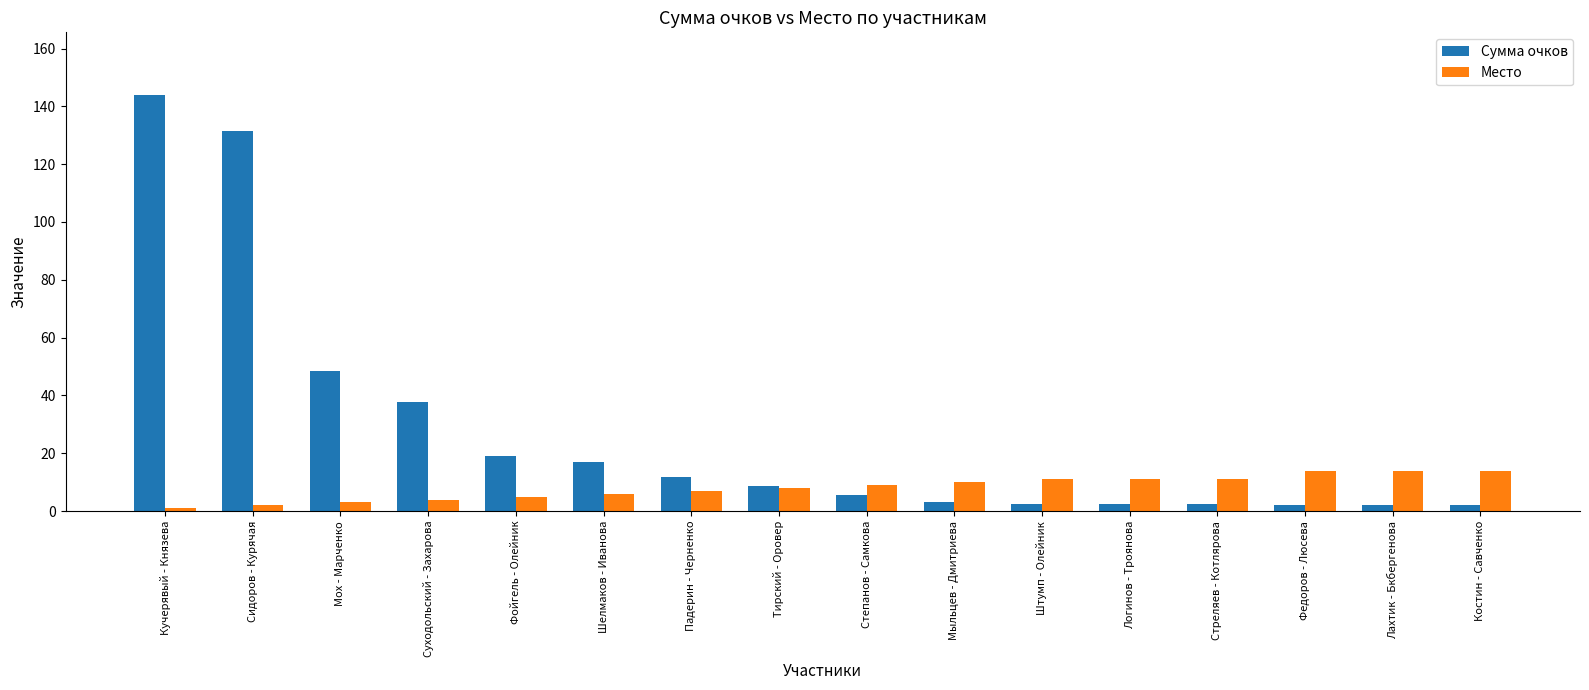

What is the maximum value shown in the chart?

144.0